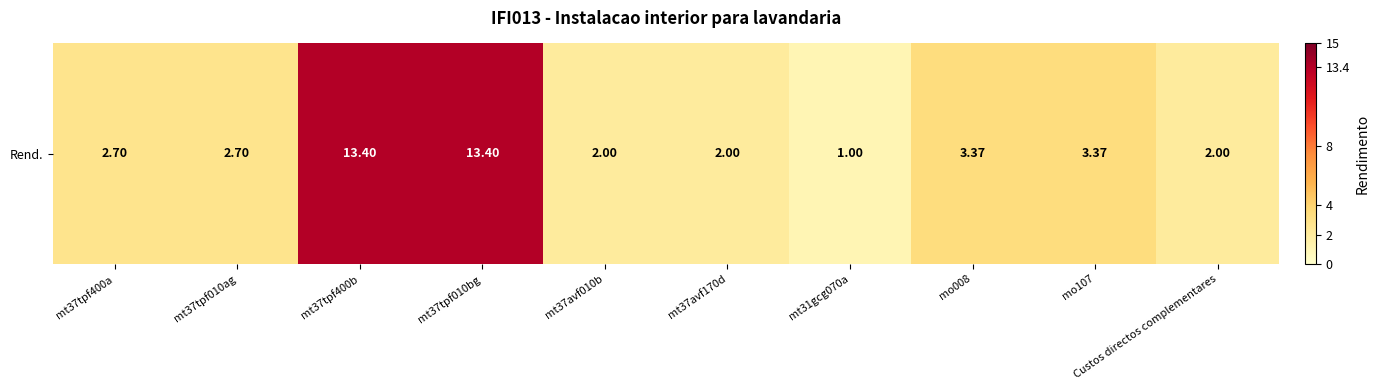

Rank the categories by value from lowest to highest.

mt31gcg070a, mt37avf010b, mt37avf170d, Custos directos complementares, mt37tpf400a, mt37tpf010ag, mo008, mo107, mt37tpf400b, mt37tpf010bg